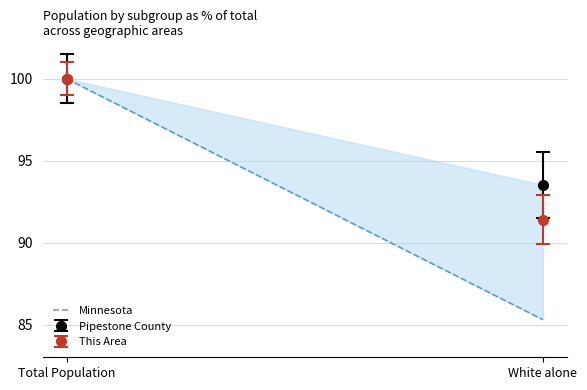

Rank the categories by value from highest to lowest.

Total Population, White alone